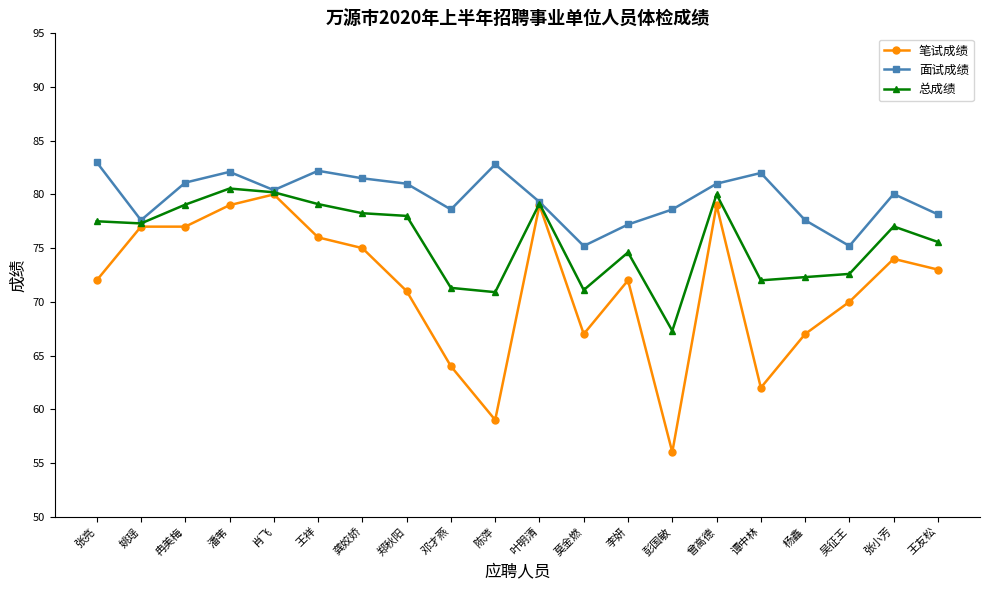

Read the 笔试成绩 value at 谭中林.

62.0